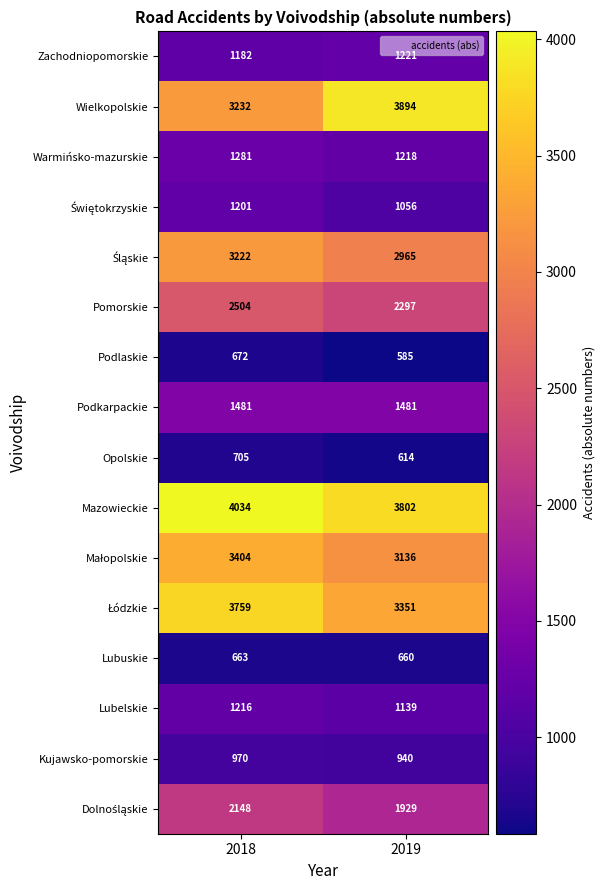

At which category is the sum across all series the highest?

2018